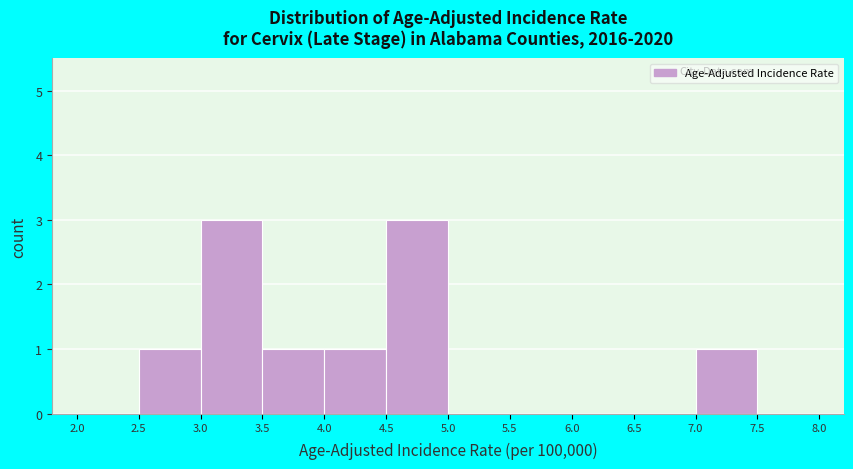

Reading left to right, transcribe this chart: for each bar, give the range it covers on the x-axis and its height. The values are not printed on the chart, so give them approximately, as read against the axis.

2.0 to 2.5: 0
2.5 to 3.0: 1
3.0 to 3.5: 3
3.5 to 4.0: 1
4.0 to 4.5: 1
4.5 to 5.0: 3
5.0 to 5.5: 0
5.5 to 6.0: 0
6.0 to 6.5: 0
6.5 to 7.0: 0
7.0 to 7.5: 1
7.5 to 8.0: 0